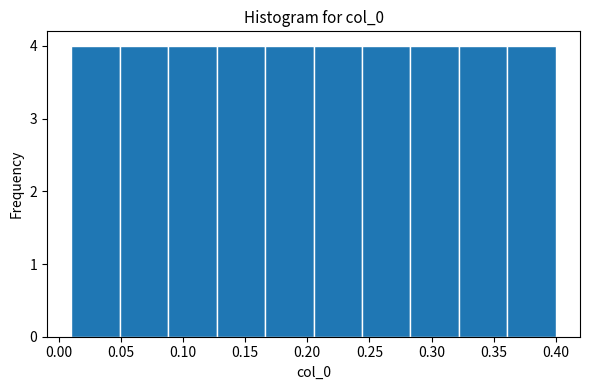

What is the height of the bar covering 0.205 to 0.244 on the x-axis? Neither the bar edges nor the heights are printed on the chart, so give them approximately, as read against the axes.

4